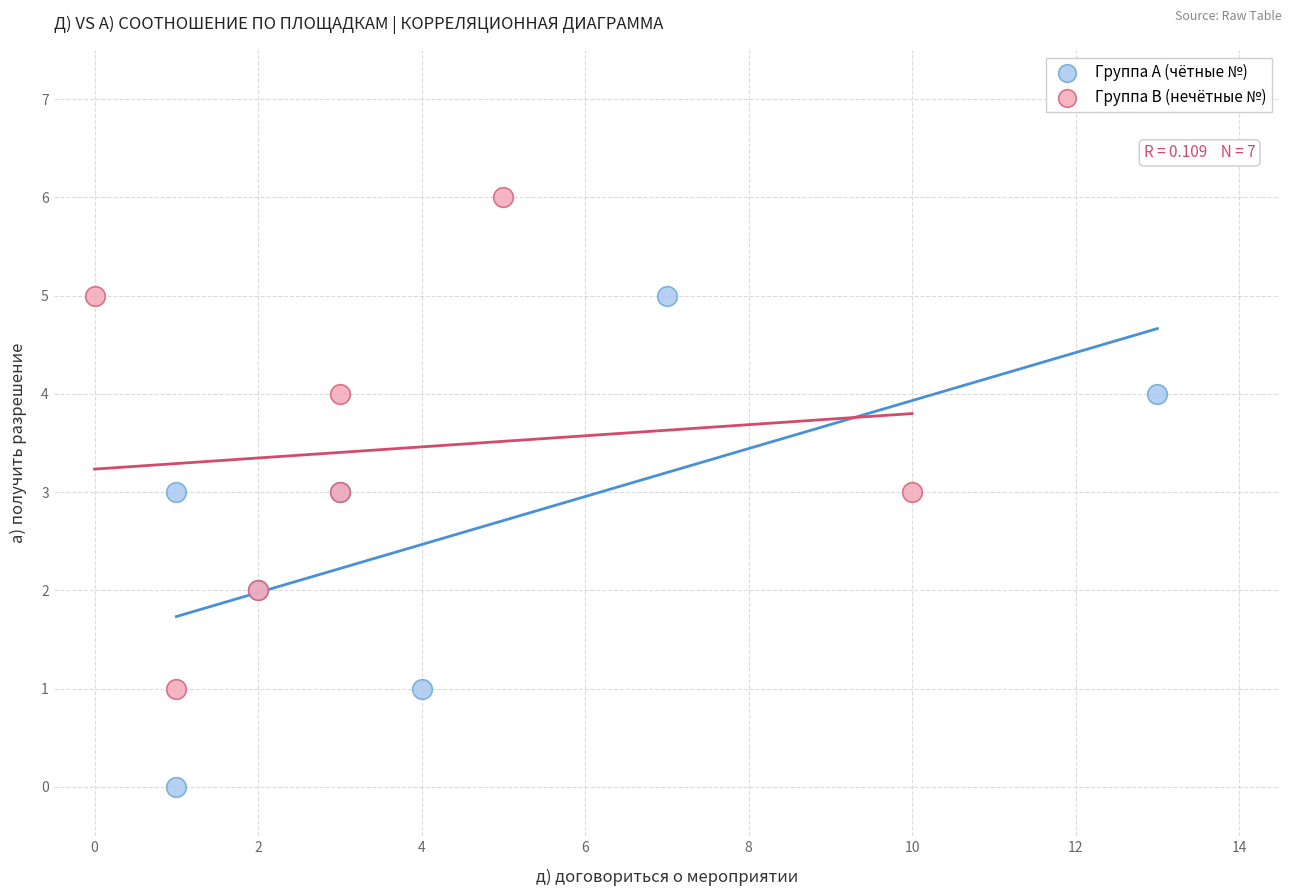

Which series contains the lowest Y value?

Группа A (чётные №)